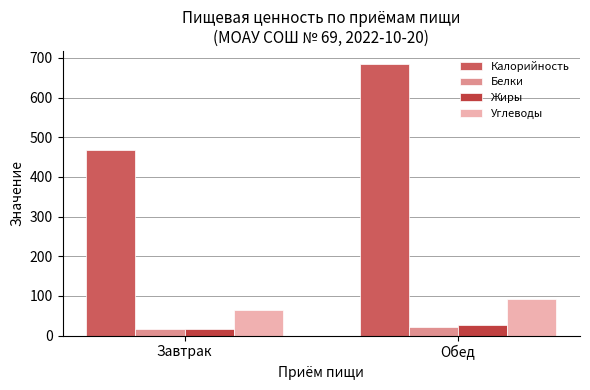

List the labels in order of Углеводы value, largest first.

Обед, Завтрак